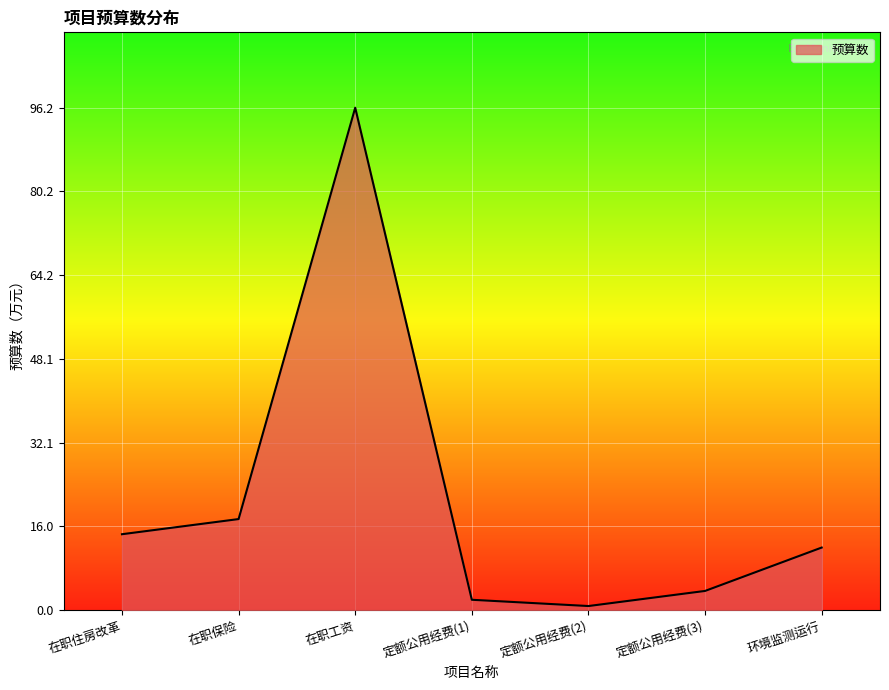

True or false: there are more than 2 points higher than both neighbors.

False